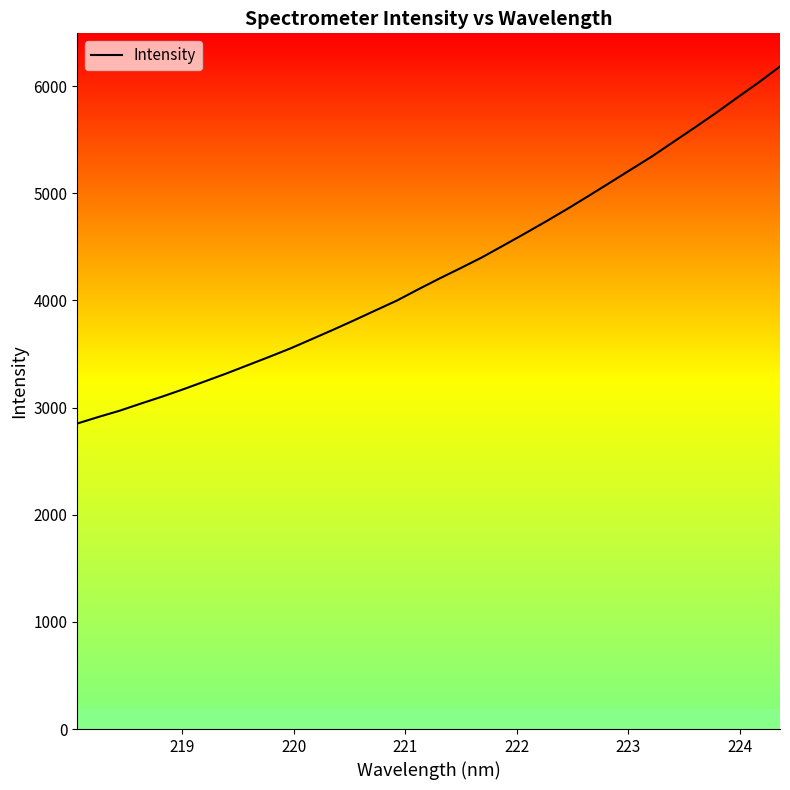

Count the number of values greater than 4205.

17